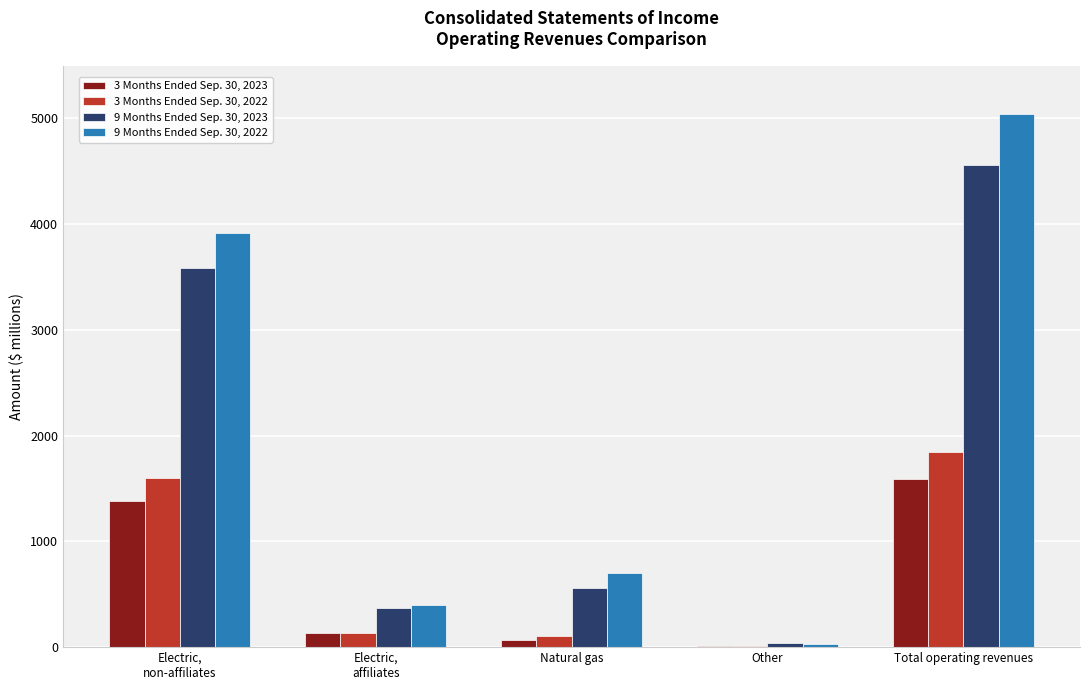

The 9 Months Ended Sep. 30, 2023 series shows 282 at Natural gas. True or false?

False